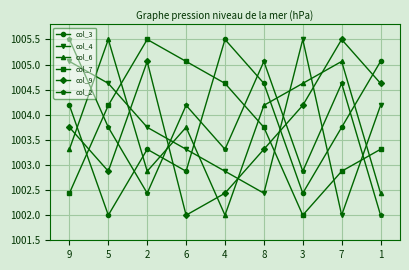

What is the difference between the highest and lowest values at 3?

3.5